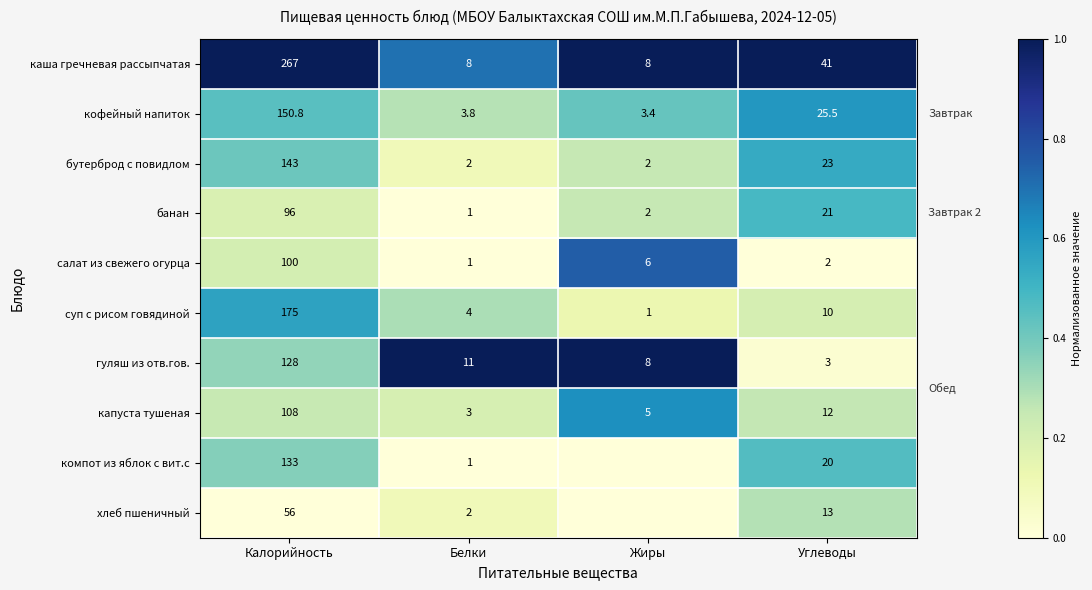

Which category has the highest value across all series?

Калорийность